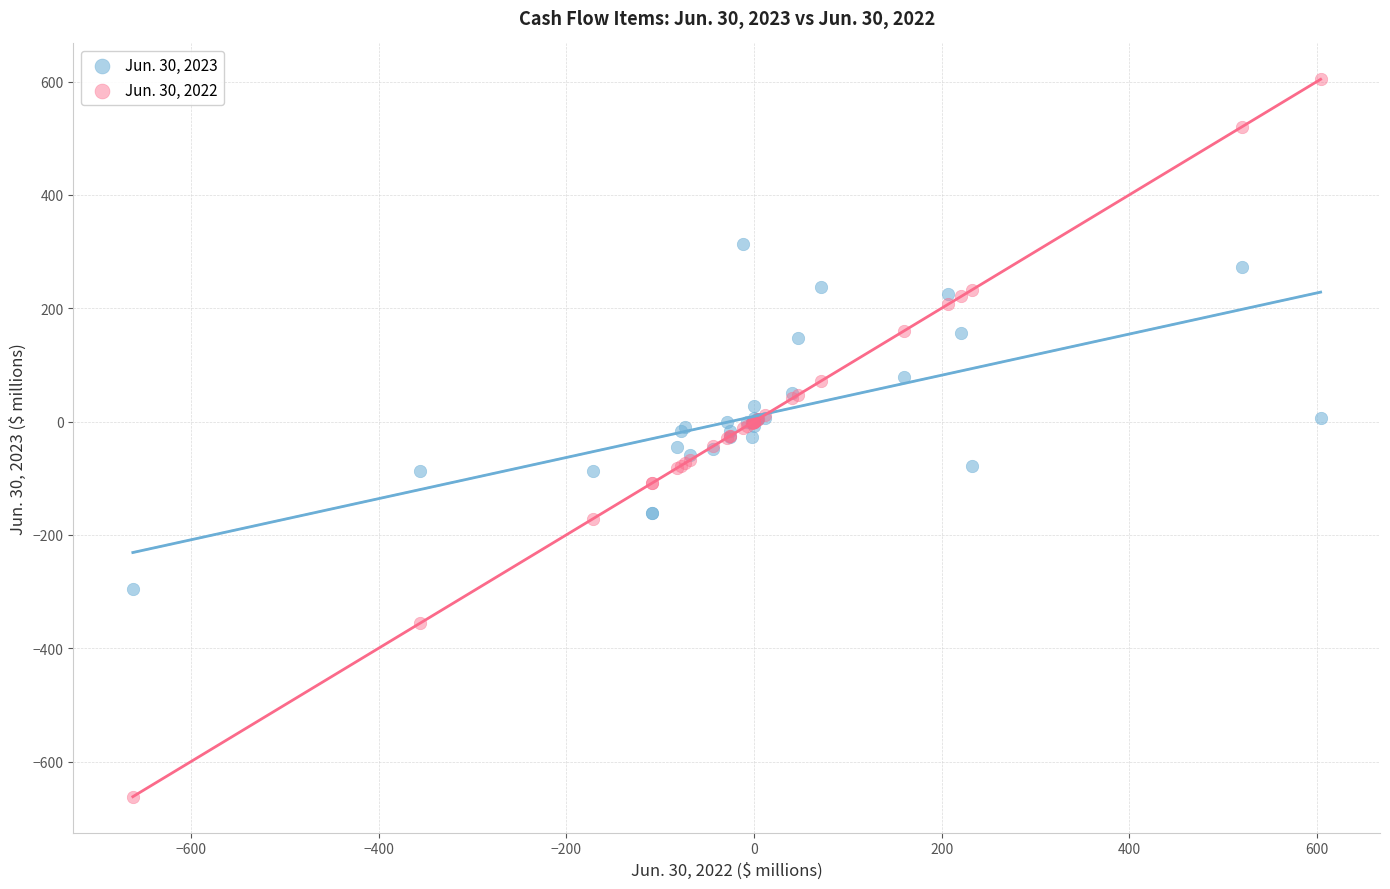

Which series contains the highest Y value?

Jun. 30, 2022